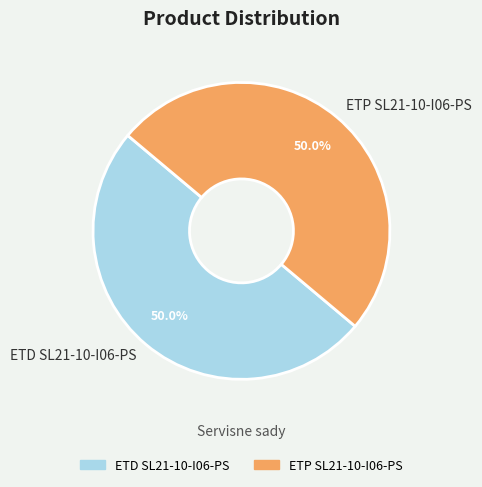

Do ETD SL21-10-I06-PS and ETP SL21-10-I06-PS together represent more than half of the pie?

Yes